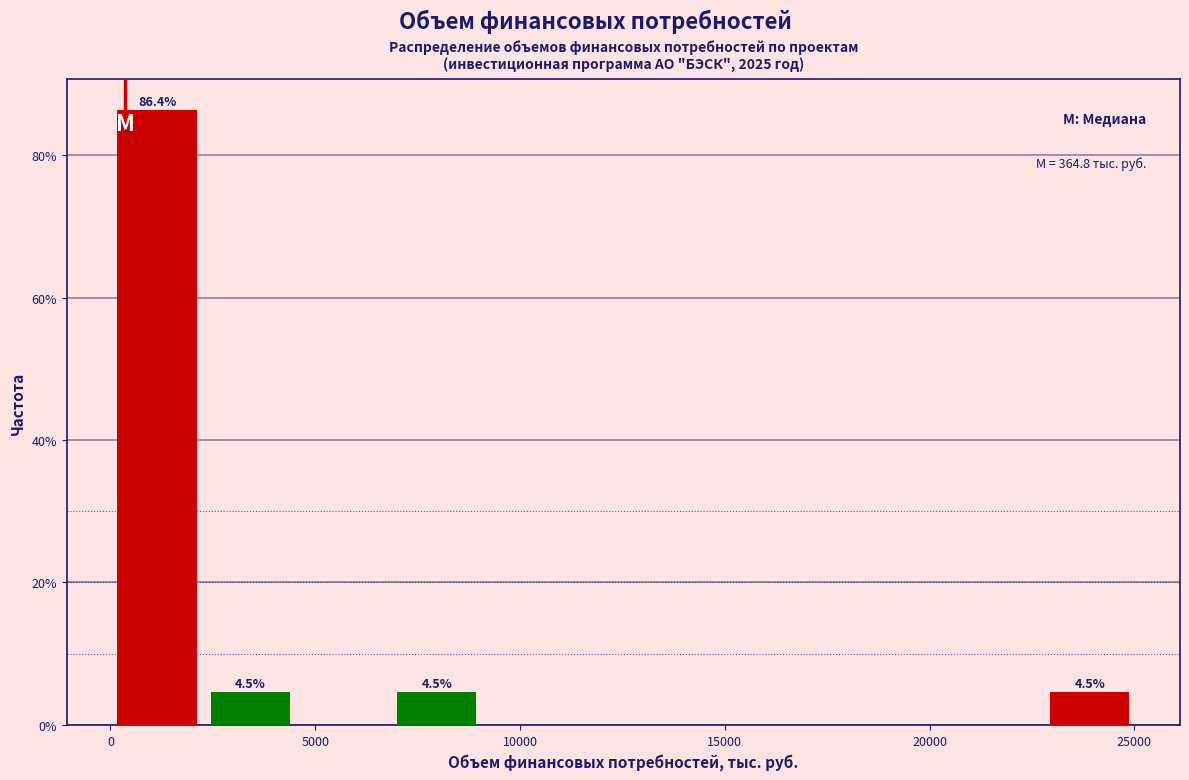

Which range on the x-axis has the tallest bar?

0 to 2500